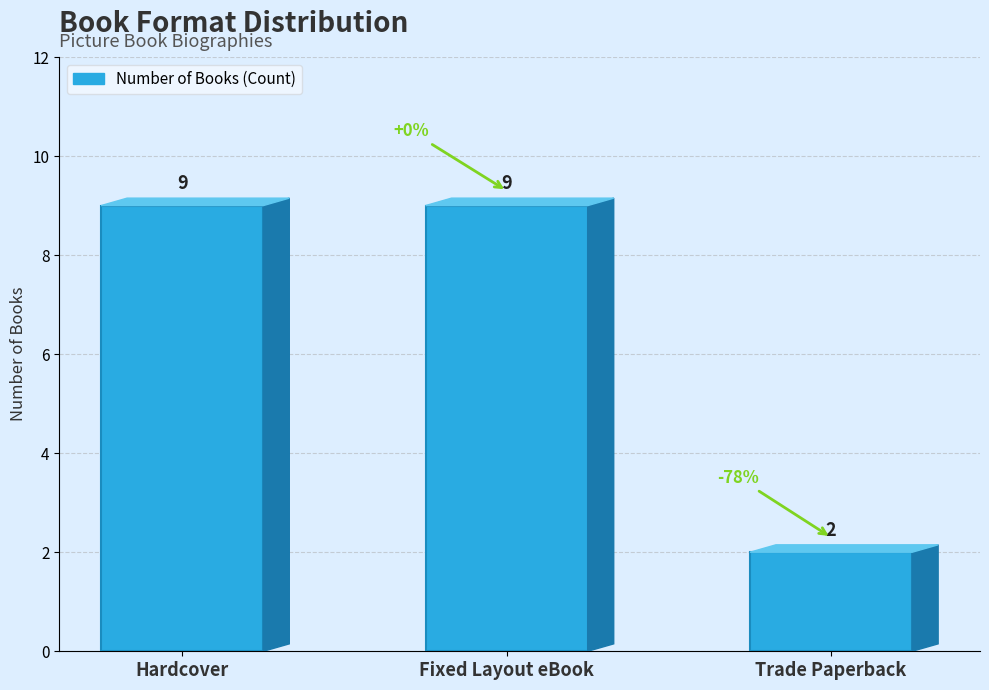

Reading left to right, extract all data points from this chart.

9	9	2